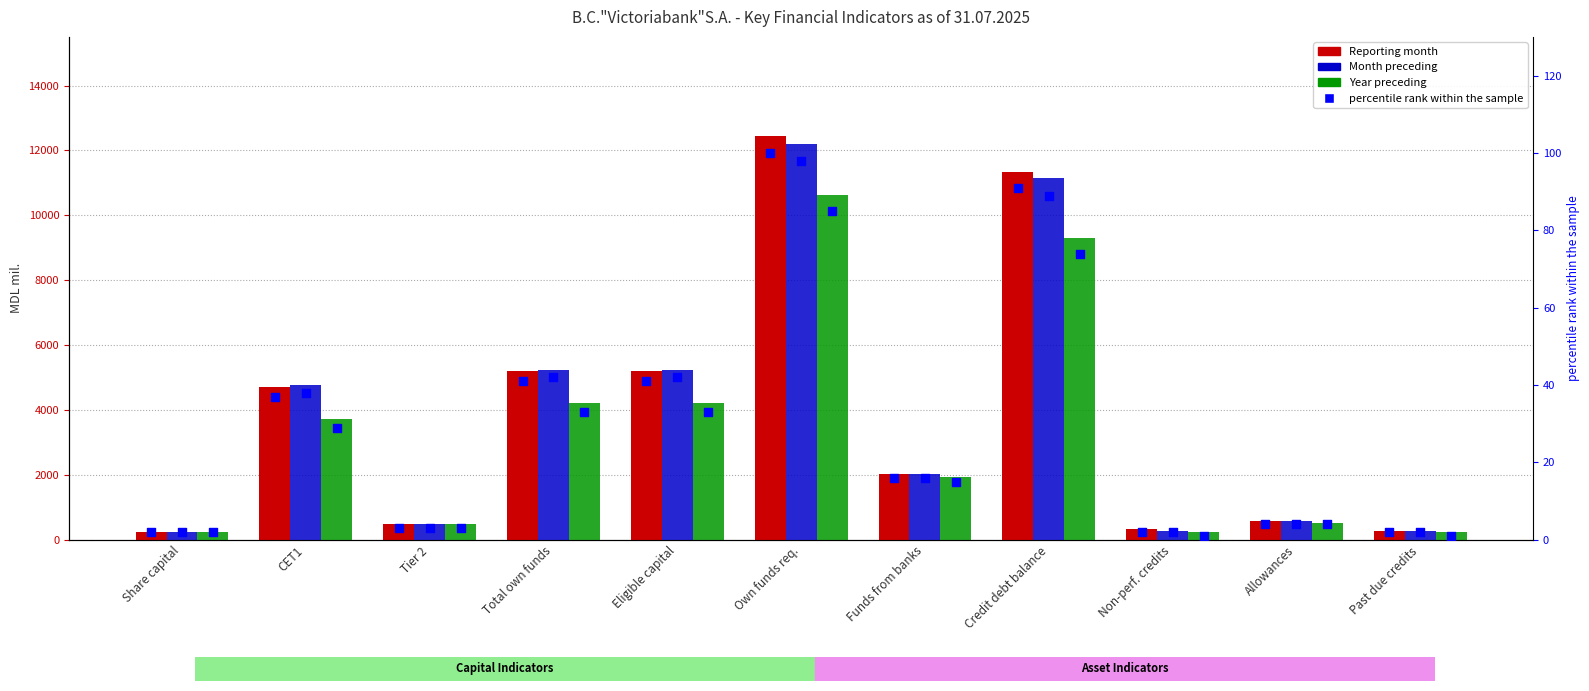

Which series contains the highest Y value?

Reporting month